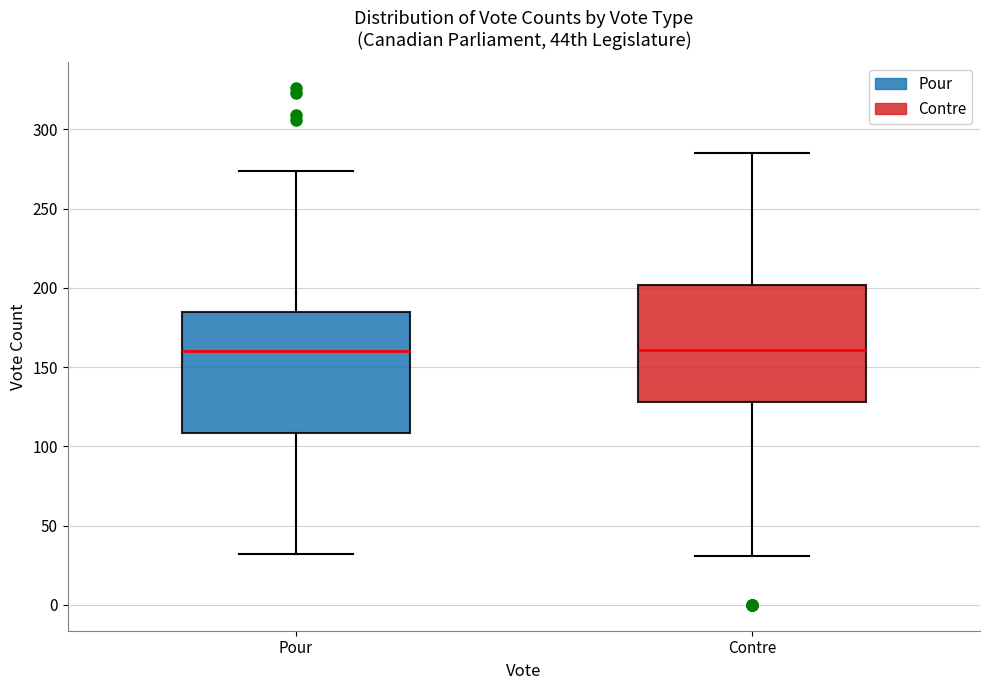

Reading left to right, transcribe this box plot: for each box, give where its median line is, the range the box spans, and where its two whiskers end, as read against the y-axis. The values are not printed on the chart, so give them approximately, as read against the axis.

Pour: median 160, box 110 to 185, whiskers 30 to 275
Contre: median 160, box 130 to 200, whiskers 30 to 285